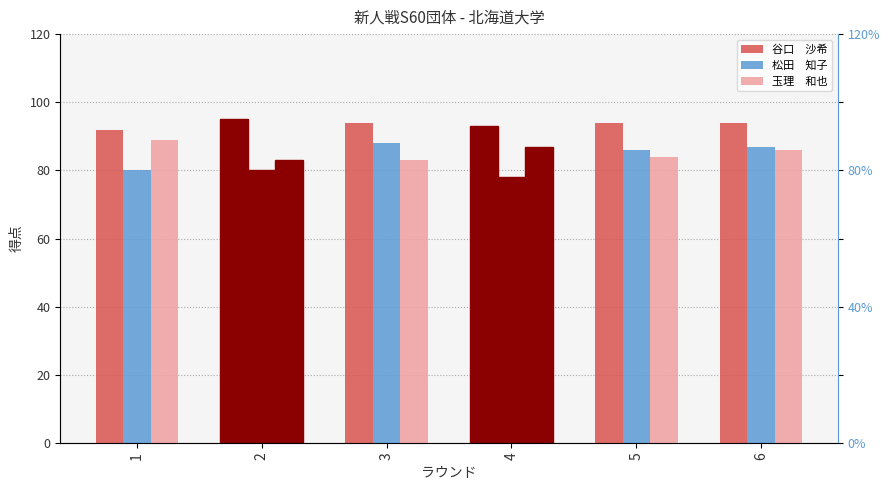

List the series in order of their overall mean, lowest first.

松田　知子, 玉理　和也, 谷口　沙希